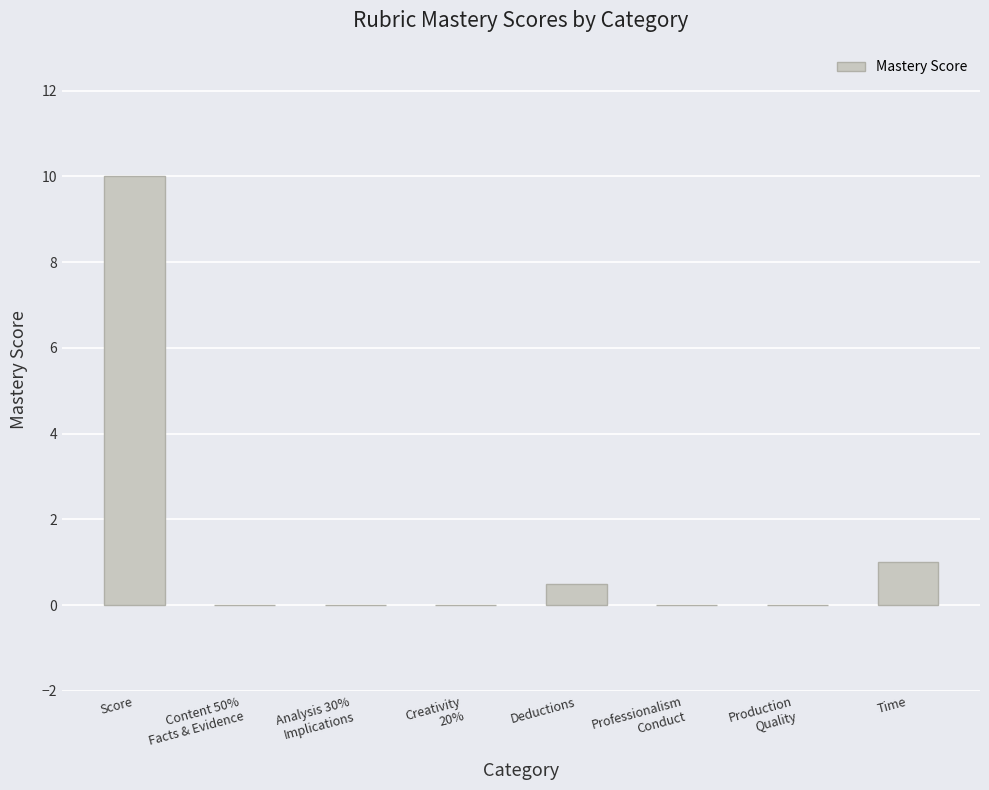

True or false: the data shows 1.0 at Time.

True